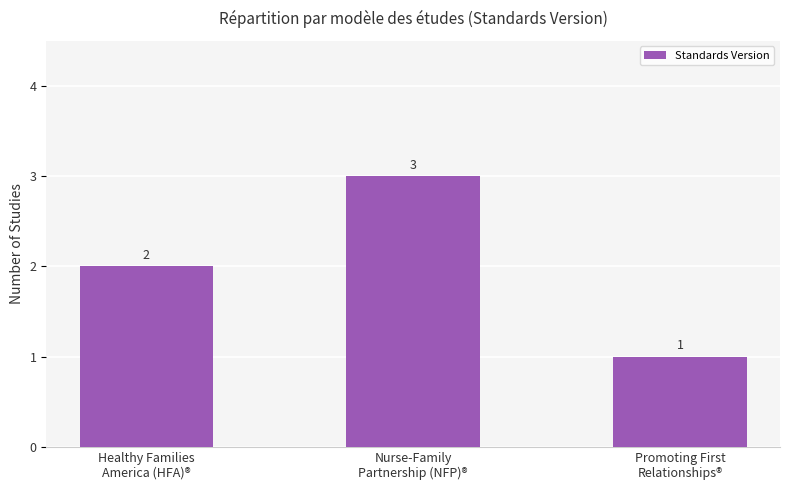

How many values are between 1 and 3?

3